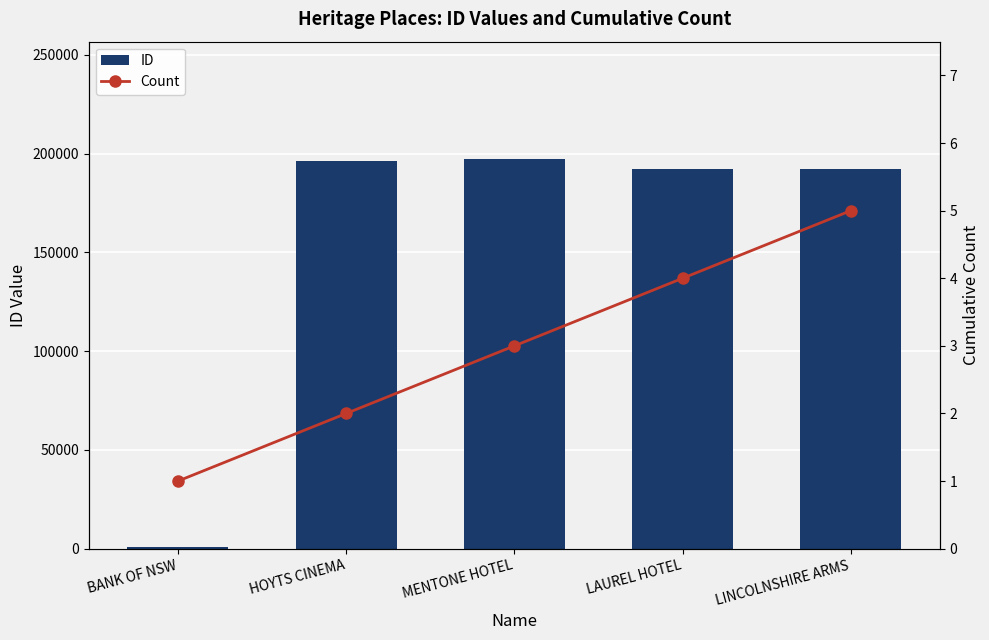

At how many categories does at least one series exceed 87141?

4